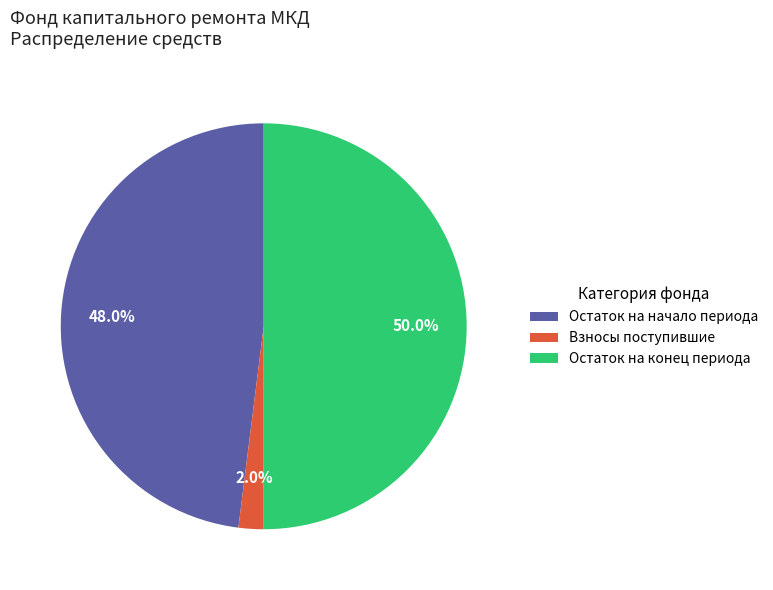

Does Остаток на начало периода represent more than half of the total?

No